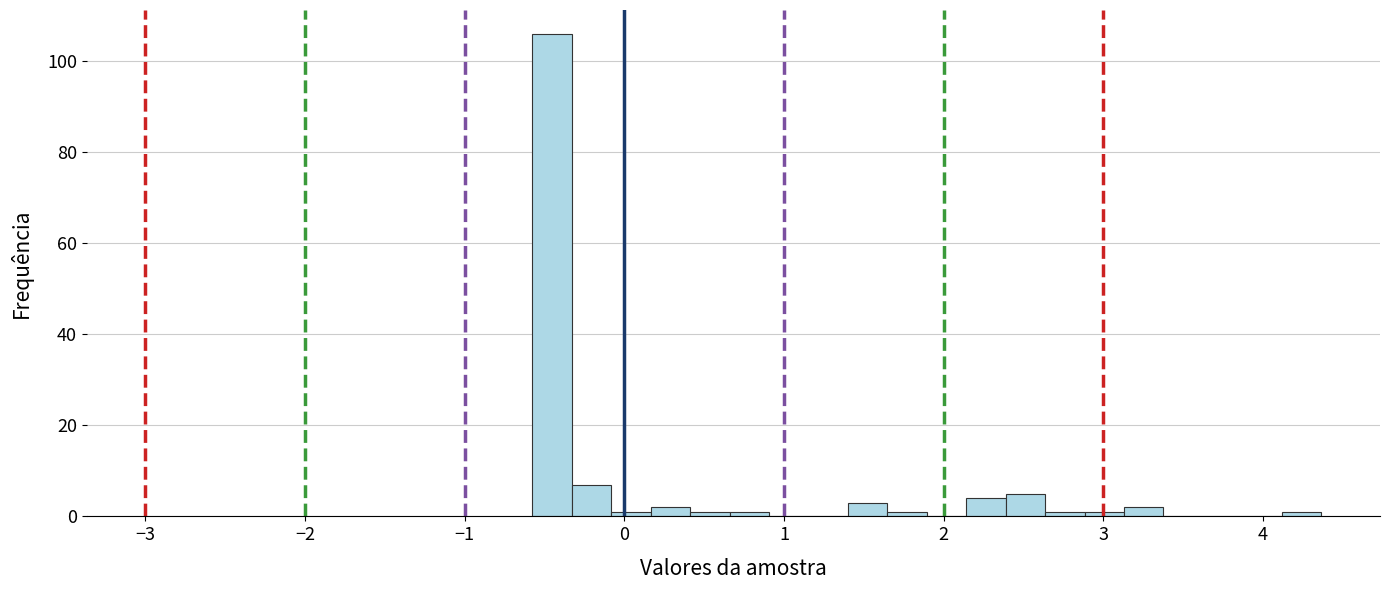

Read against the x-axis, roughly where is the centre of the tallest bar?

-0.5